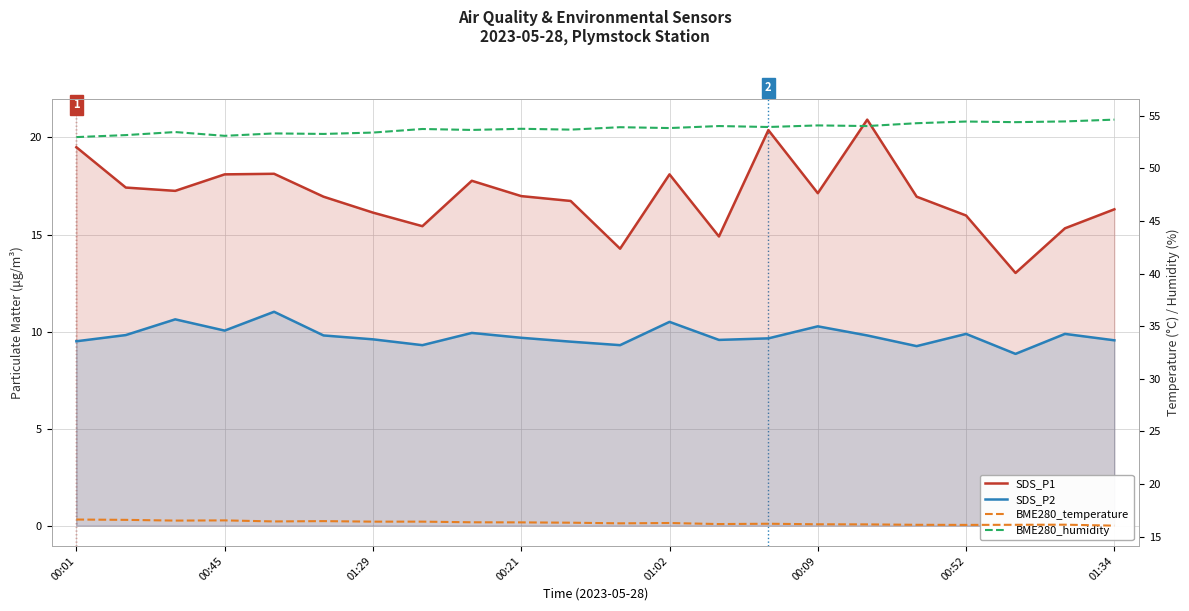

What is the maximum value shown in the chart?

54.6